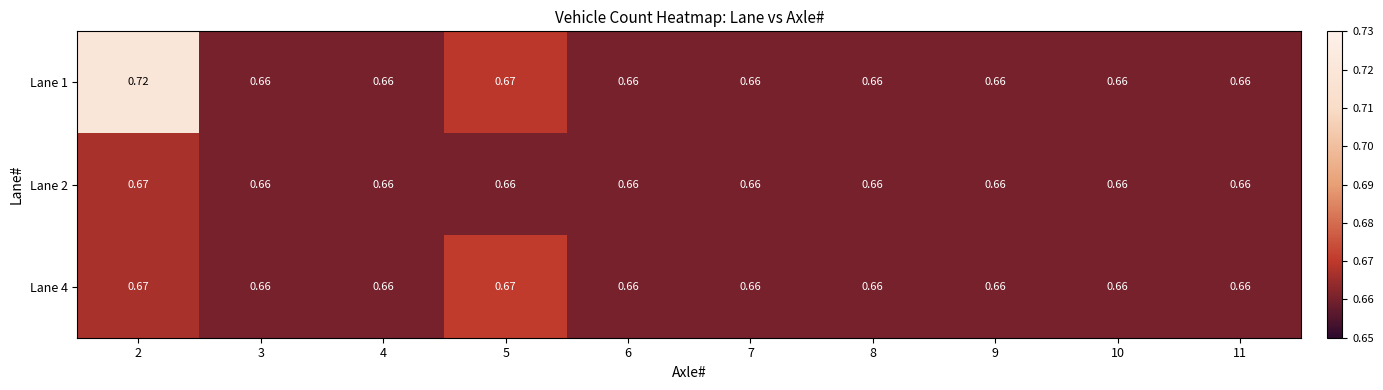

How many series are shown in this chart?

3